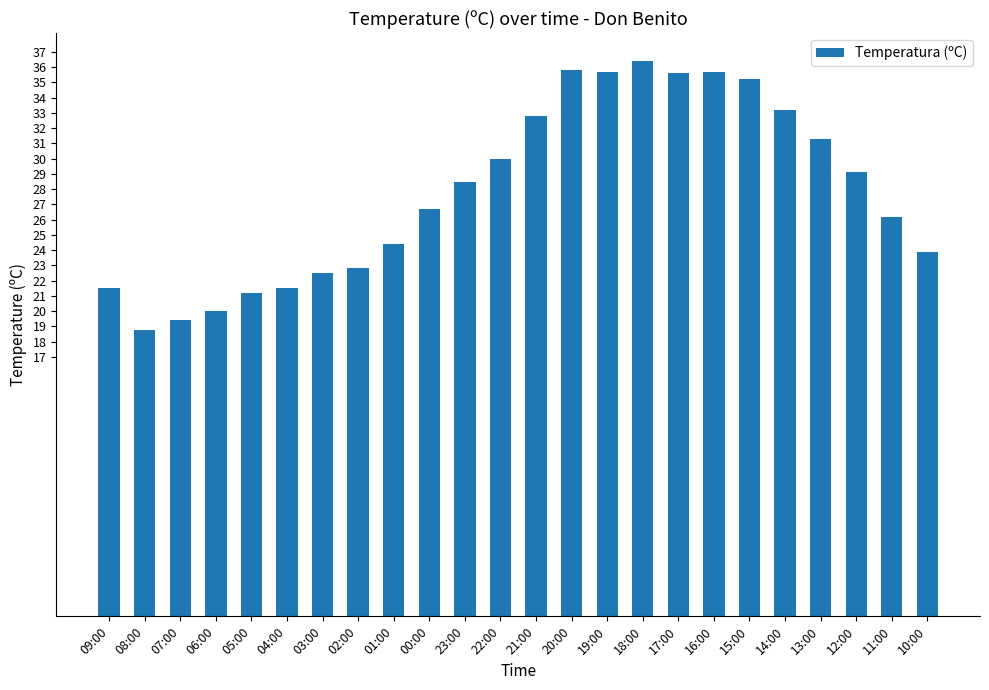

The value at 13:00 is 10.1. True or false?

False